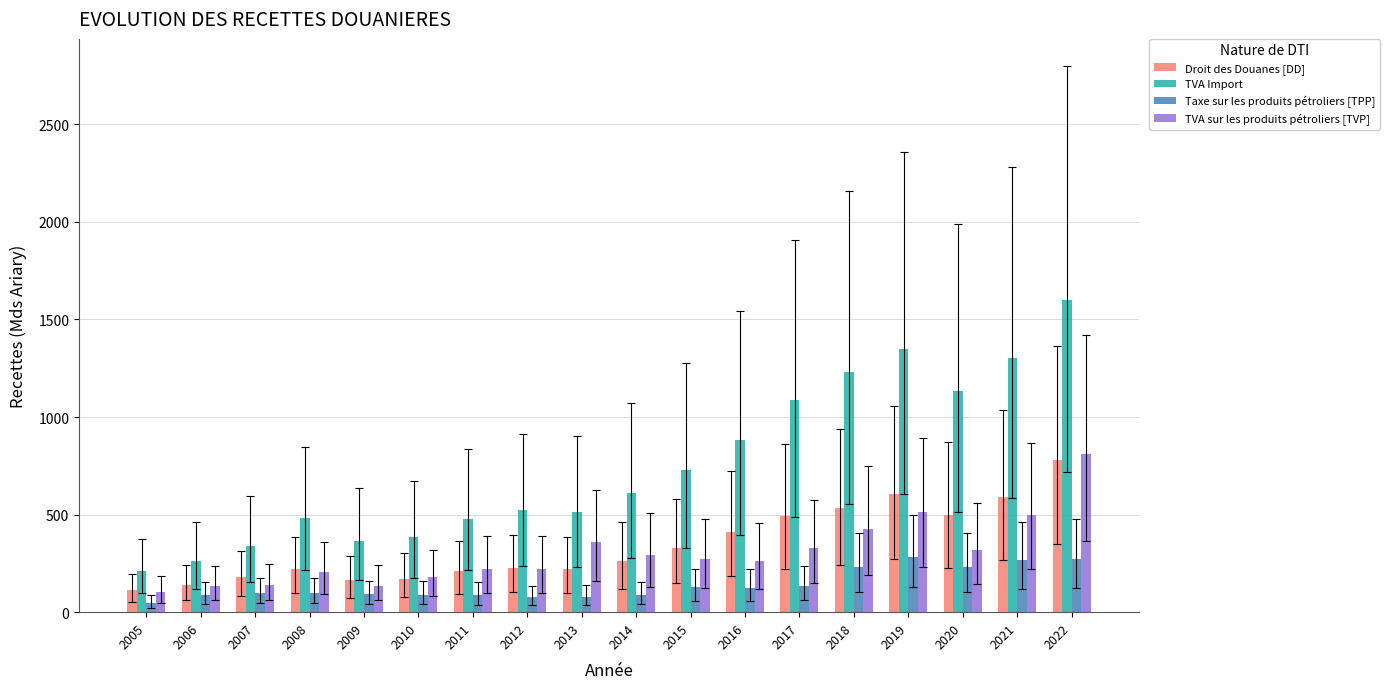

What is the sum of all Taxe sur les produits pétroliers [TPP] values?

2526.8